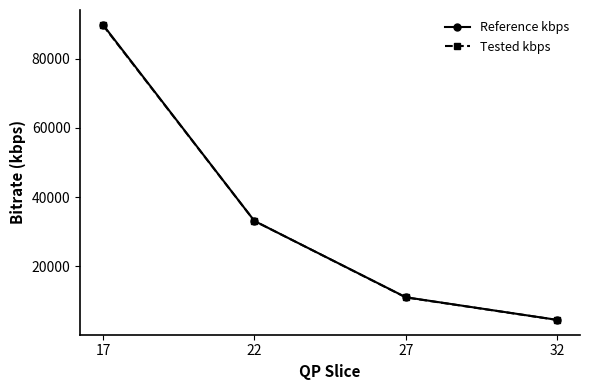

True or false: Reference kbps has more than 1 points higher than both neighbors.

False